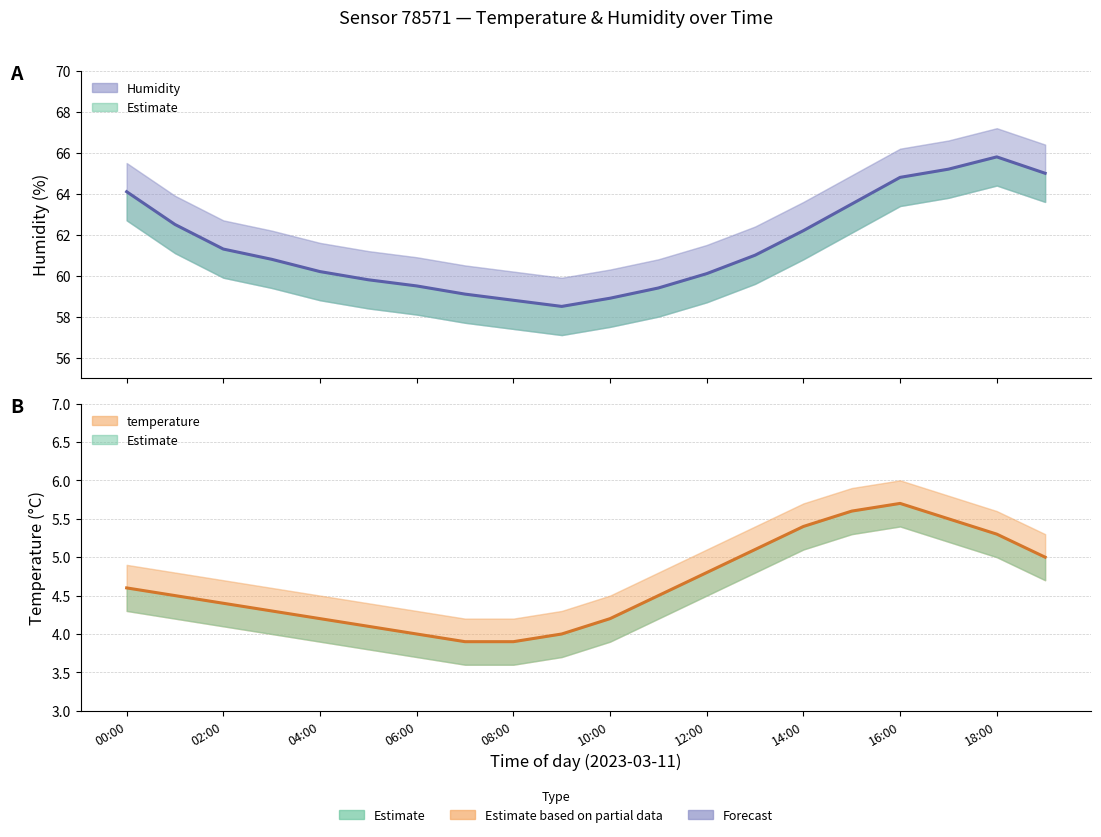

What is the label of the 11th point from the left?

10:00